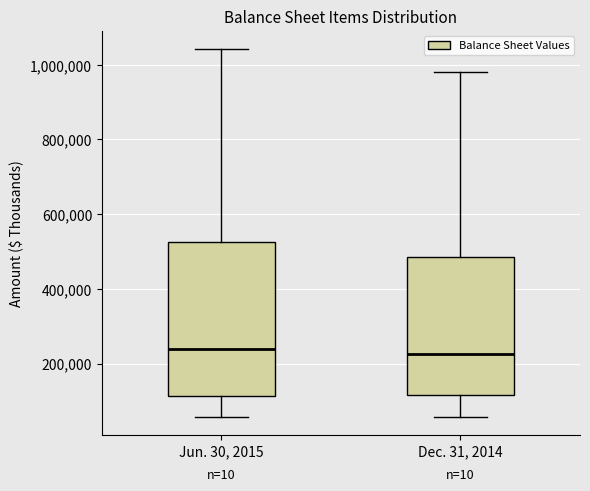

Reading left to right, read every box against the y-axis: the position of its median line, the range the box covers, and the ends of its whiskers. The values are not printed on the chart, so give them approximately, as read against the axis.

Jun. 30, 2015: median 240000, box 120000 to 520000, whiskers 60000 to 1040000
Dec. 31, 2014: median 220000, box 120000 to 480000, whiskers 60000 to 980000